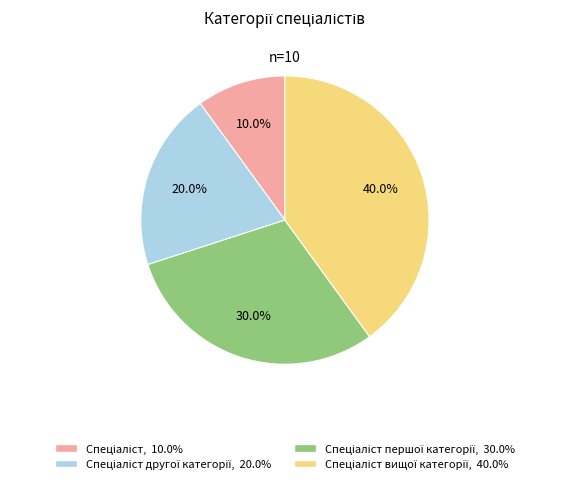

Does any single category account for the majority?

No